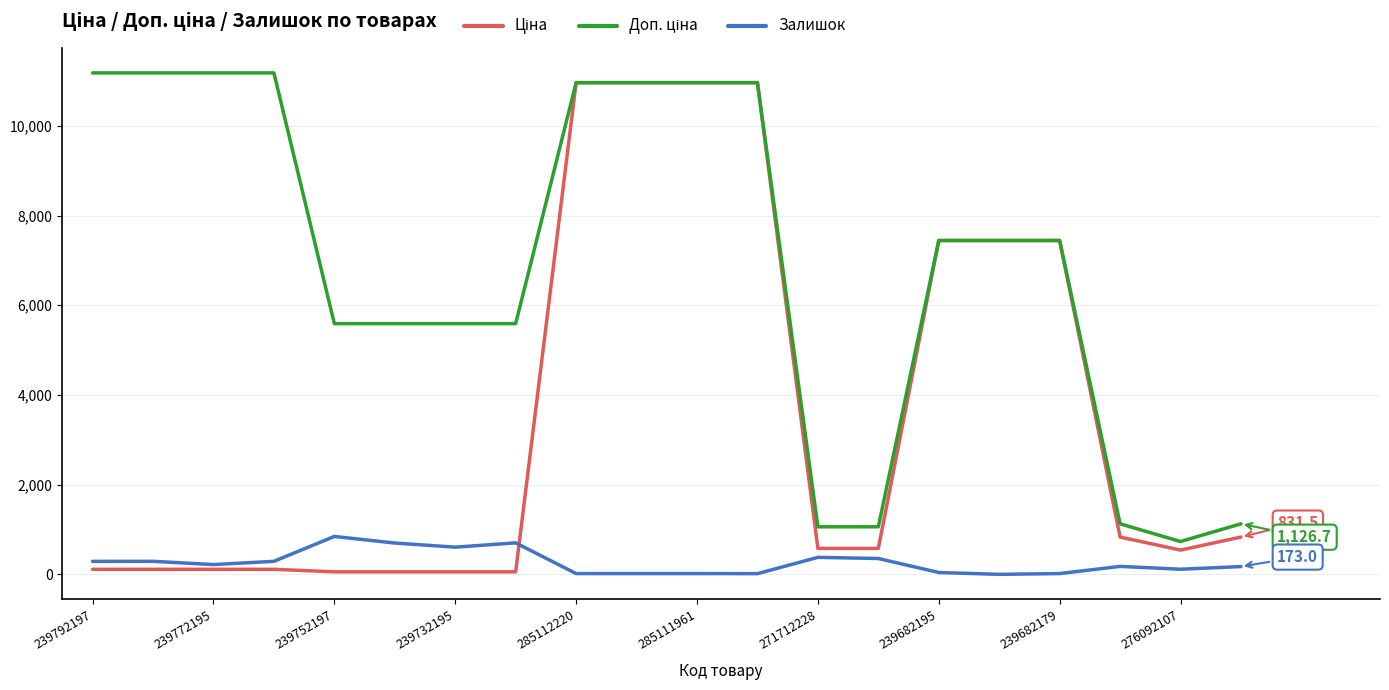

What is the maximum value shown in the chart?

11182.0